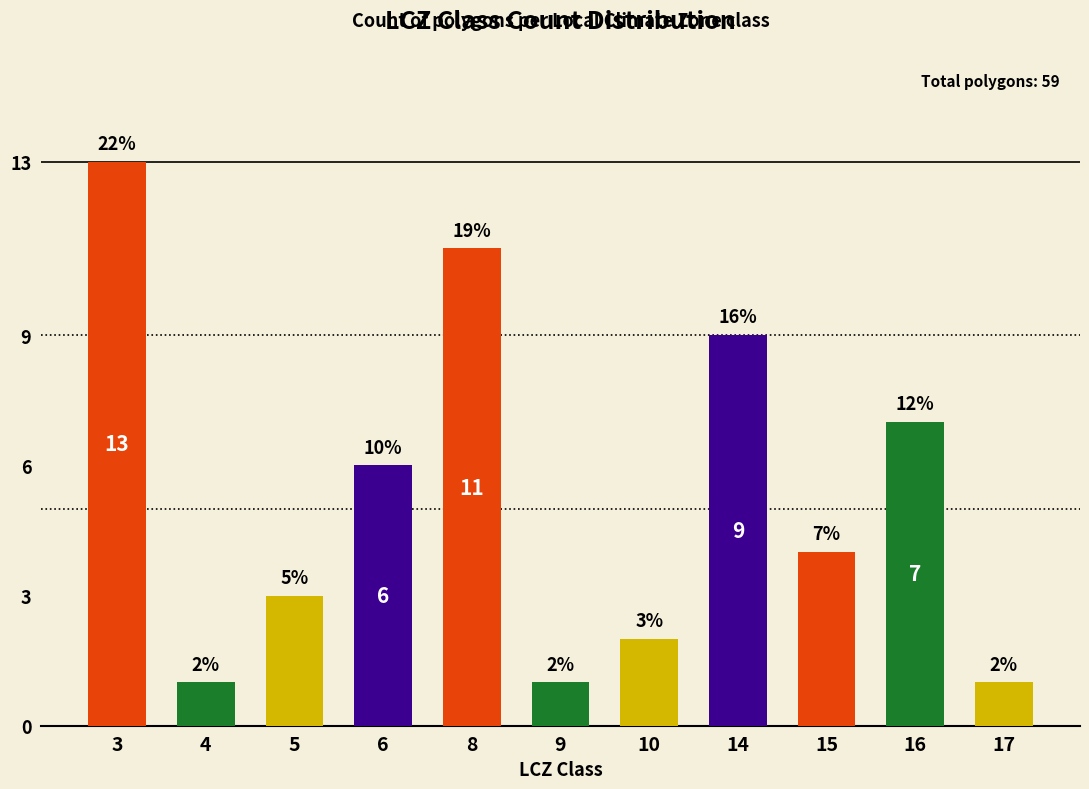

What is the ratio of the value at 4 to the value at 3?

0.1